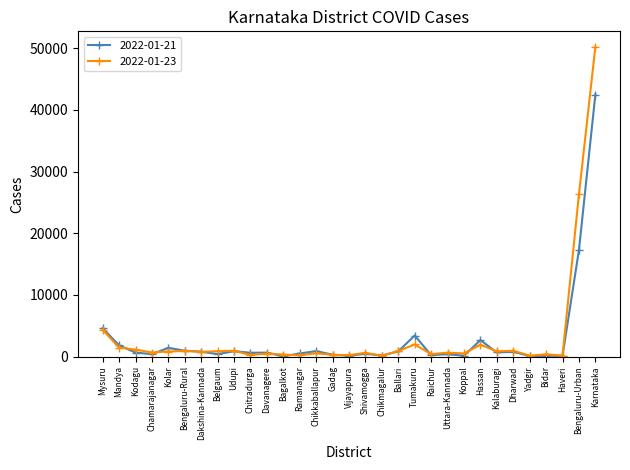

What is the highest value of the 2022-01-21 series?

42470